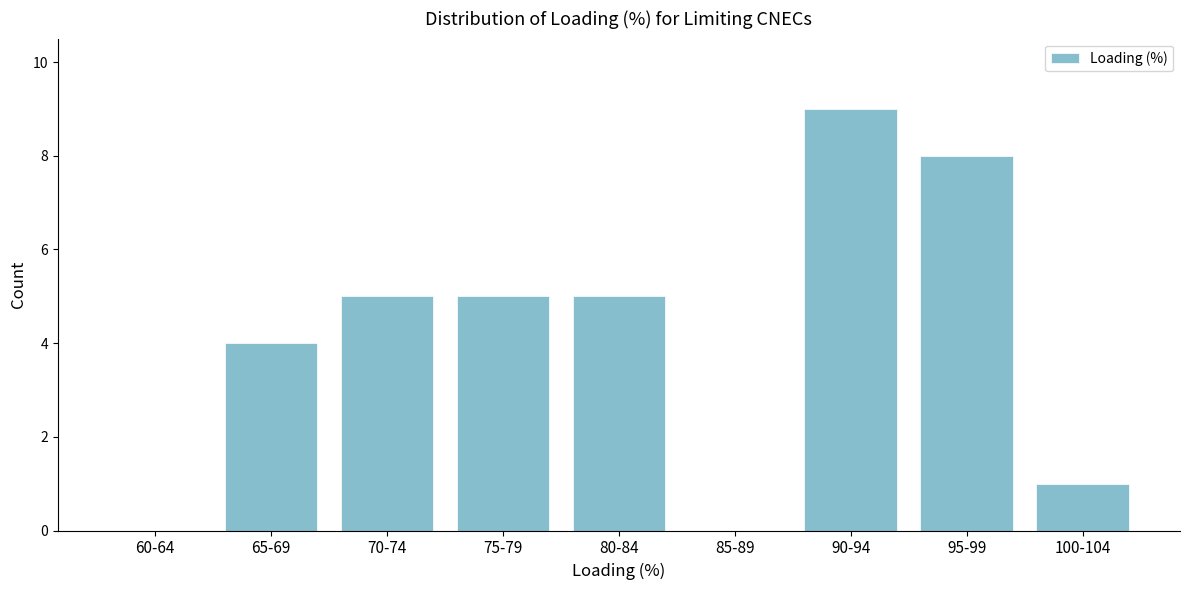

Reading left to right, transcribe all the data shown in this chart.

60-64=0	65-69=4	70-74=5	75-79=5	80-84=5	85-89=0	90-94=9	95-99=8	100-104=1